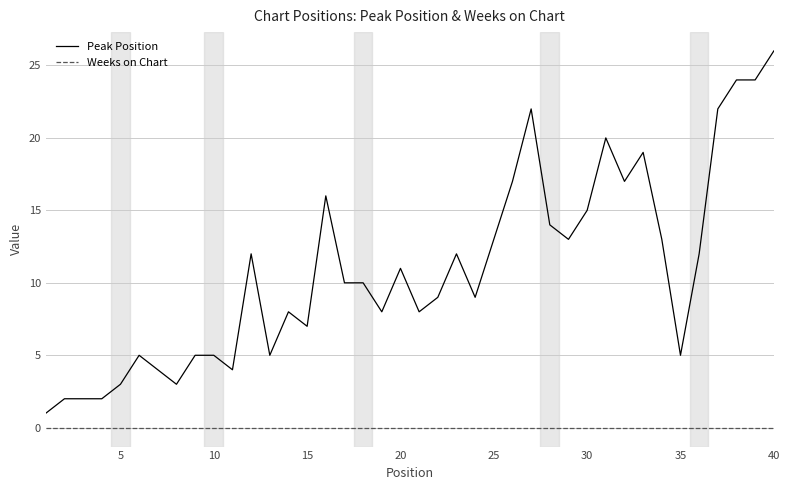

Which series has the largest total across all categories?

Peak Position